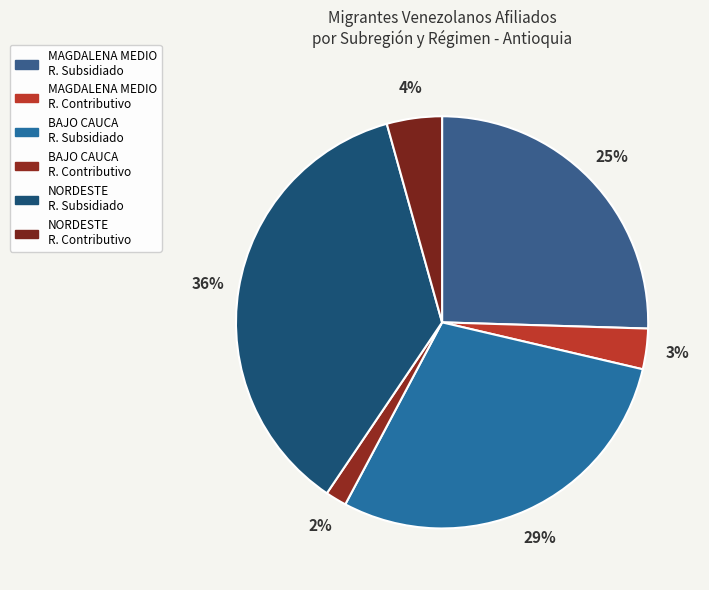

Rank the categories by value from highest to lowest.

NORDESTE R. Subsidiado, BAJO CAUCA R. Subsidiado, MAGDALENA MEDIO R. Subsidiado, NORDESTE R. Contributivo, MAGDALENA MEDIO R. Contributivo, BAJO CAUCA R. Contributivo